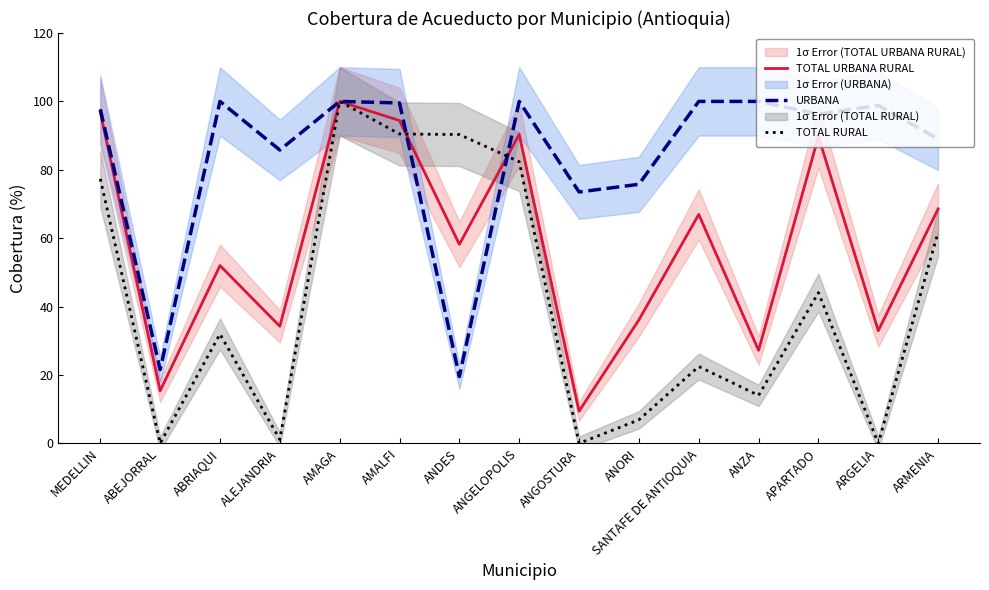

What is the total value across all series at ANZA?

141.2